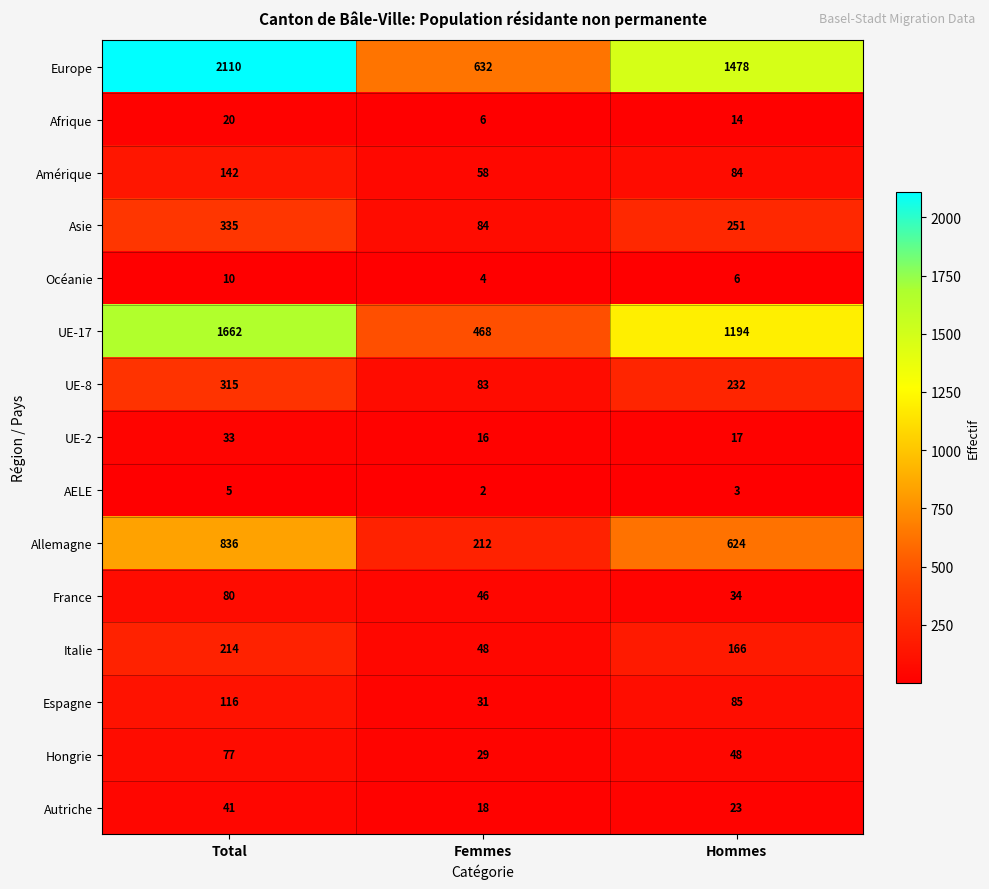

At how many categories does at least one series exceed 138?

3